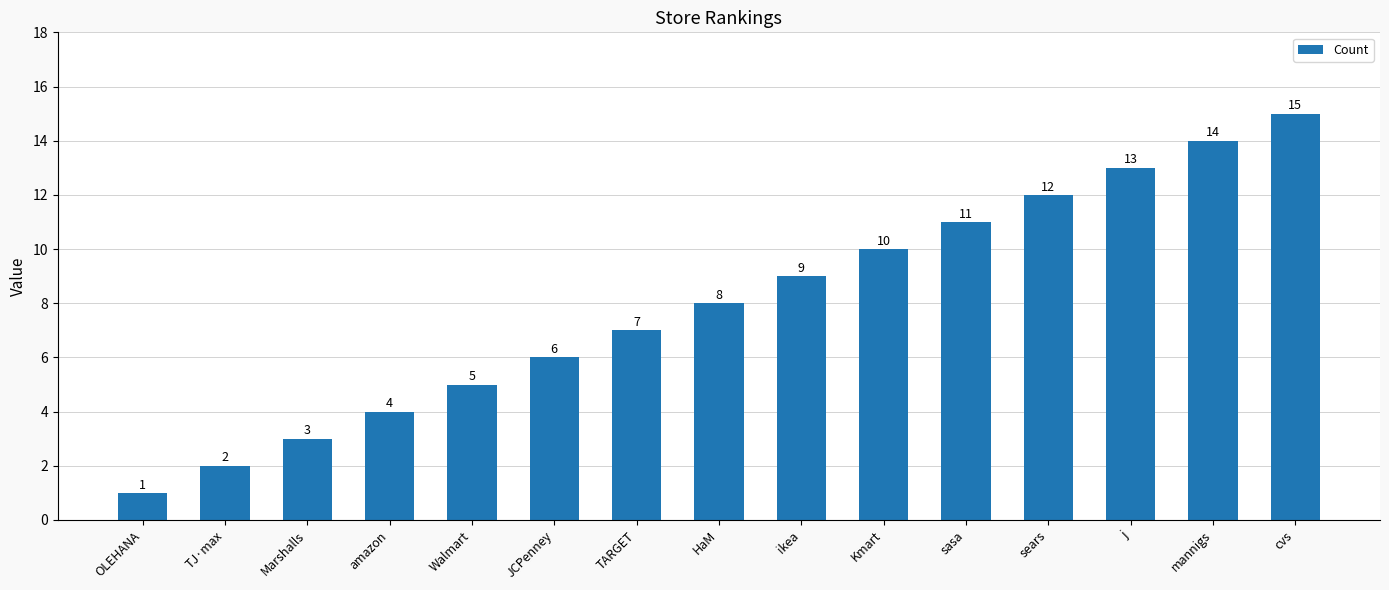

What is the label of the 10th bar from the right?

JCPenney